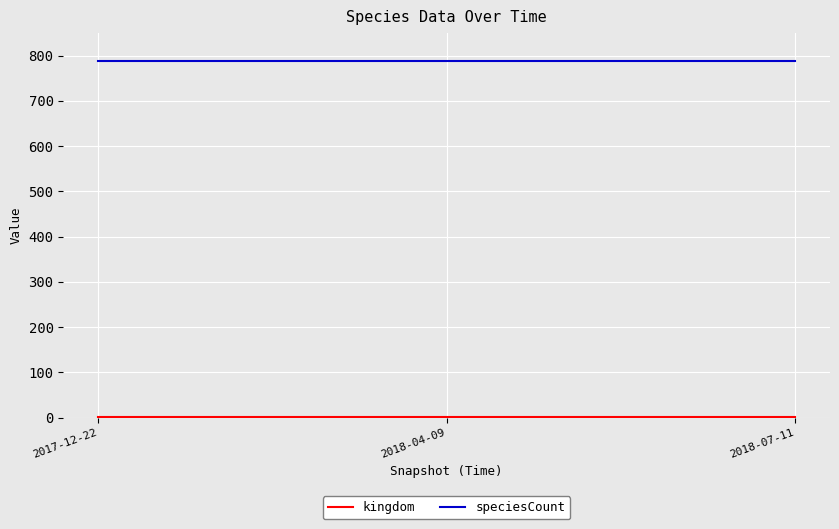

Which series has the largest total across all categories?

speciesCount